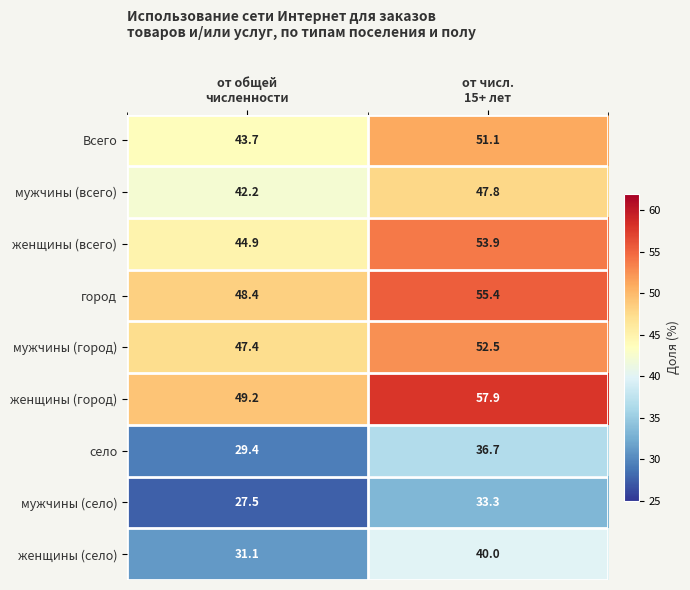

What is the difference between the maximum and minimum values in the Всего series?

7.4